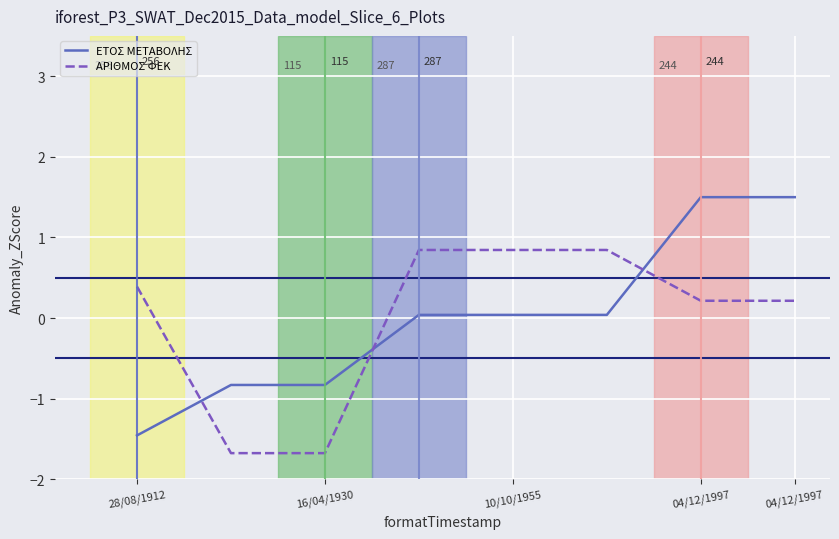

True or false: ΑΡΙΘΜΟΣ ΦΕΚ and ΕΤΟΣ ΜΕΤΑΒΟΛΗΣ intersect in this chart.

True